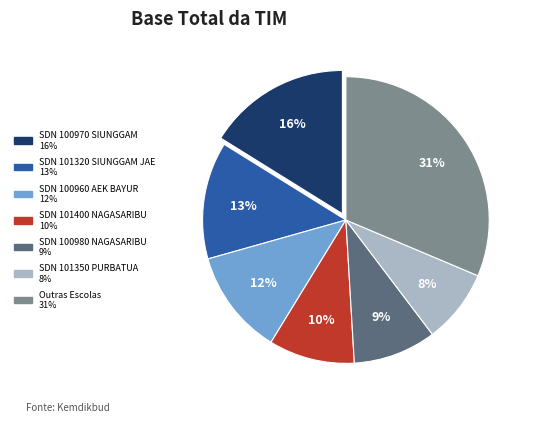

To the nearest percent, what is the average slice percentage?

14%